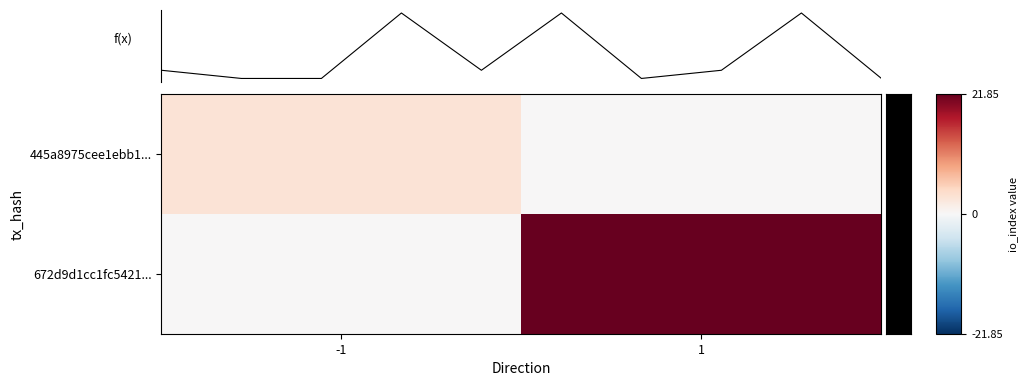

Reading right to left, what are all the values shown in this chart?

445a8975cee1ebb10ac6771554f6f41b48efd61: io_index=3	direction=-1
672d9d1cc1fc542182125c4e4c02c2d51847b3f: io_index=24	direction=1